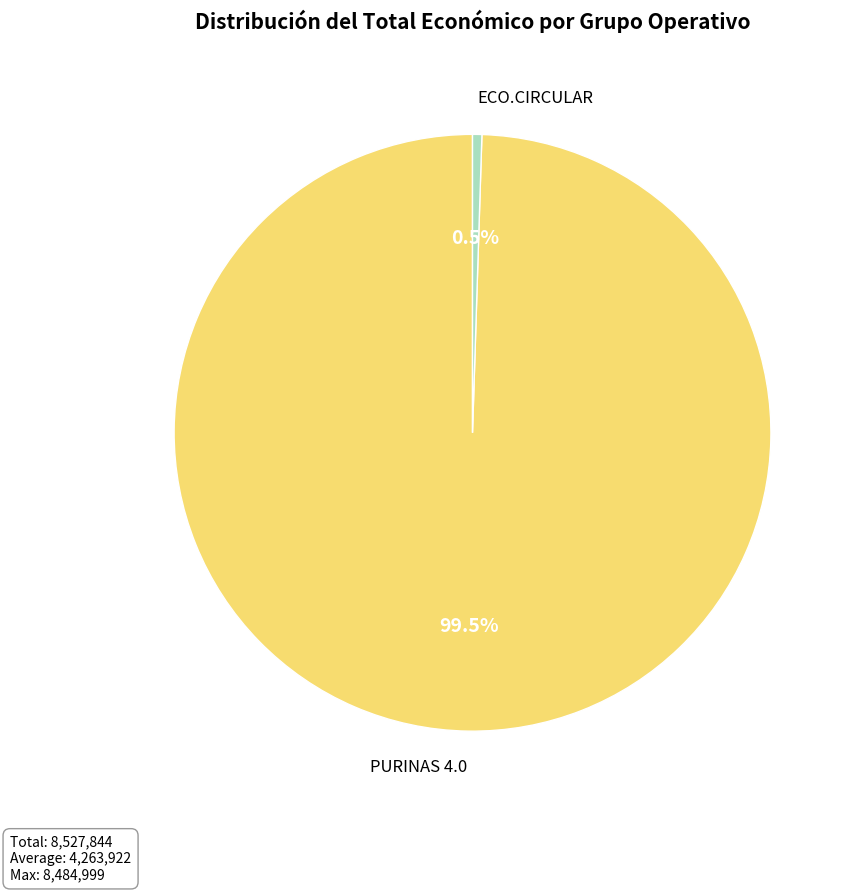

Combined, do ECO.CIRCULAR and PURINAS 4.0 account for over 50%?

Yes